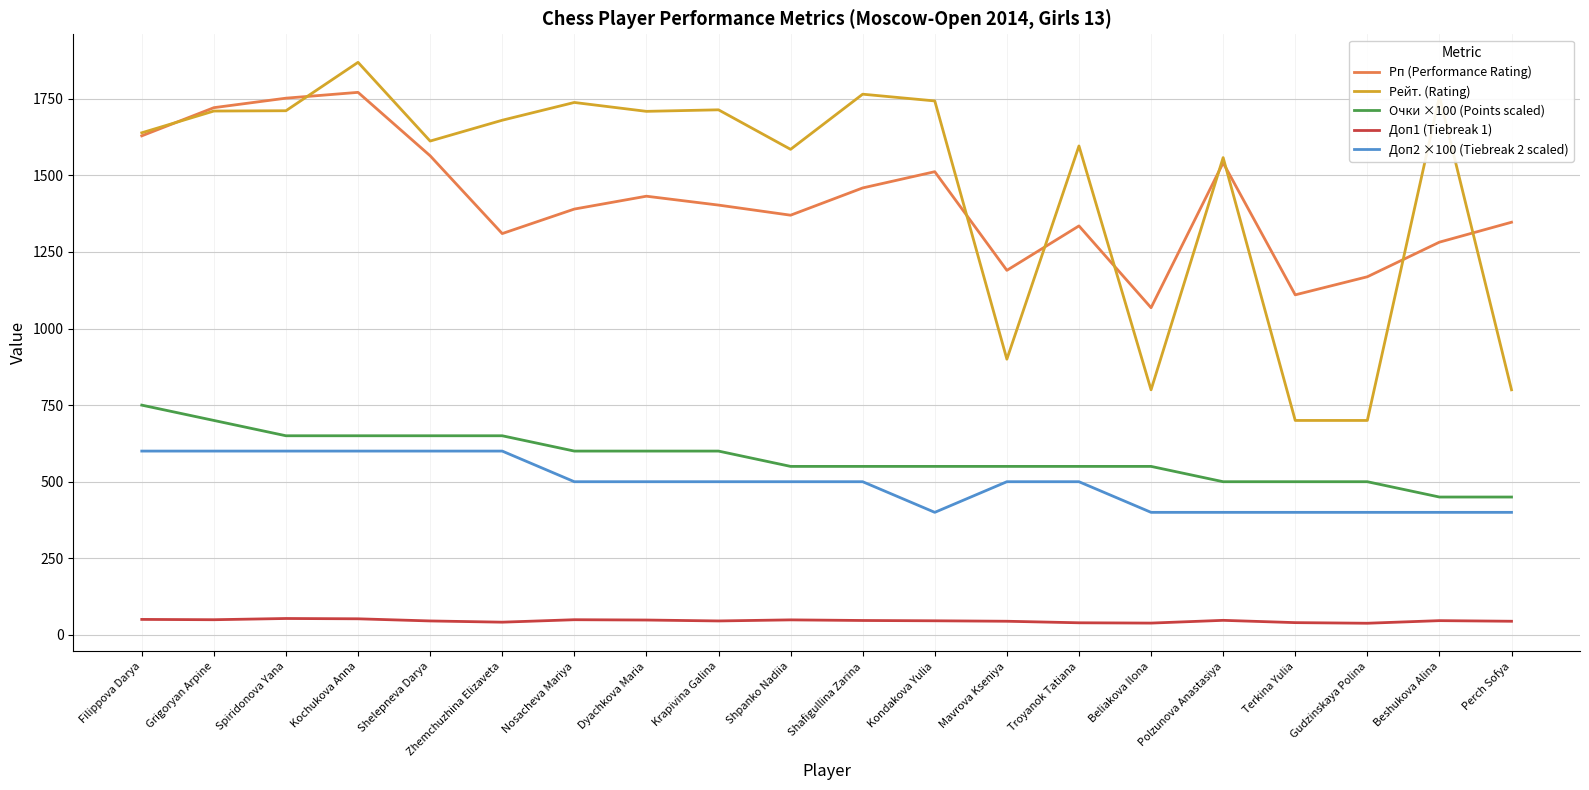

How many distinct data groups are displayed?

5